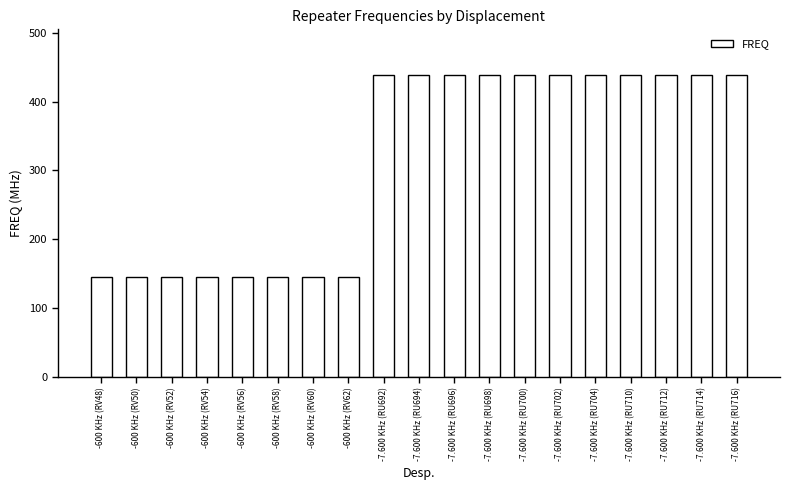

How many bars are there in total?

19